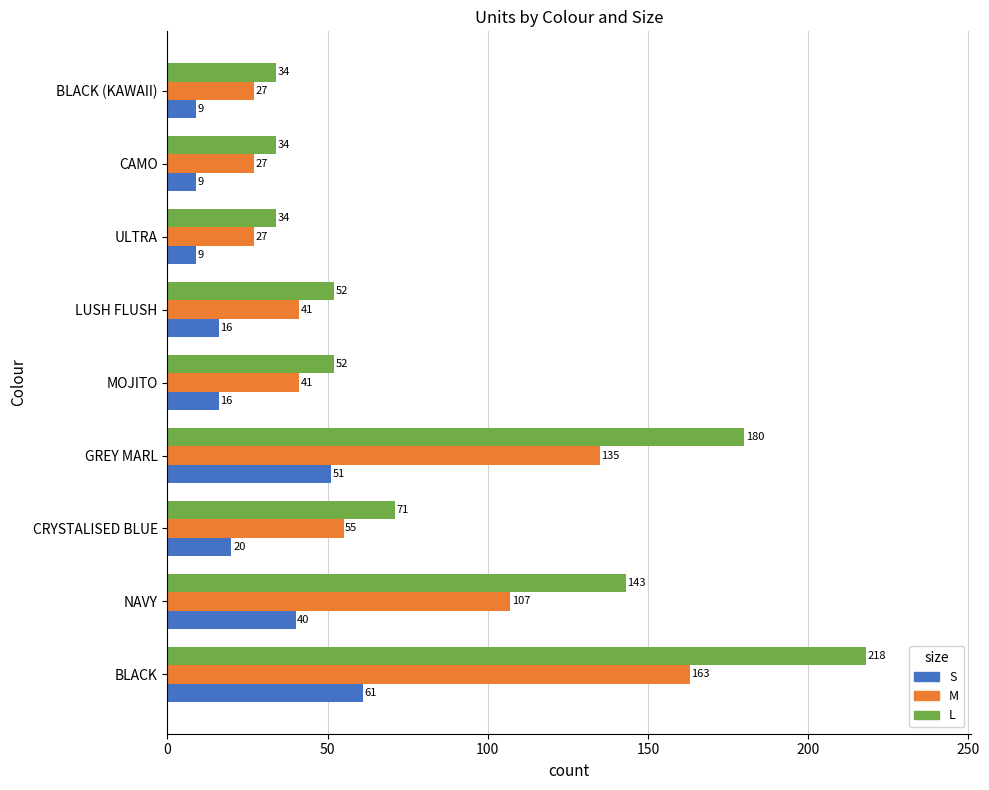

At which category is the sum across all series the highest?

BLACK